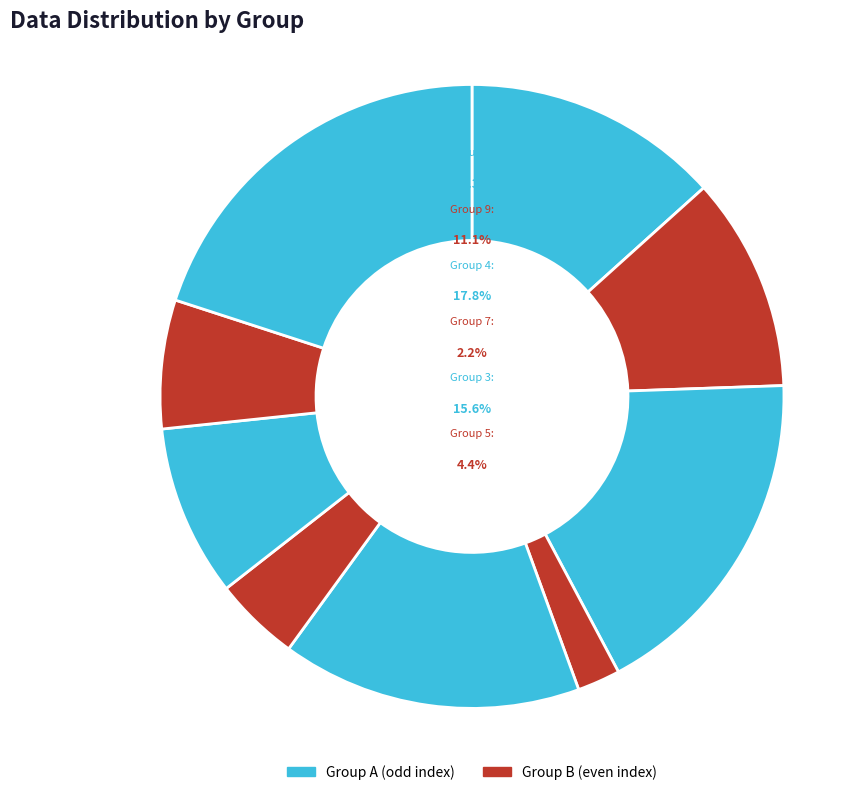

Rank the categories by value from highest to lowest.

1, 4, 3, 6, 9, 8, 2, 5, 7